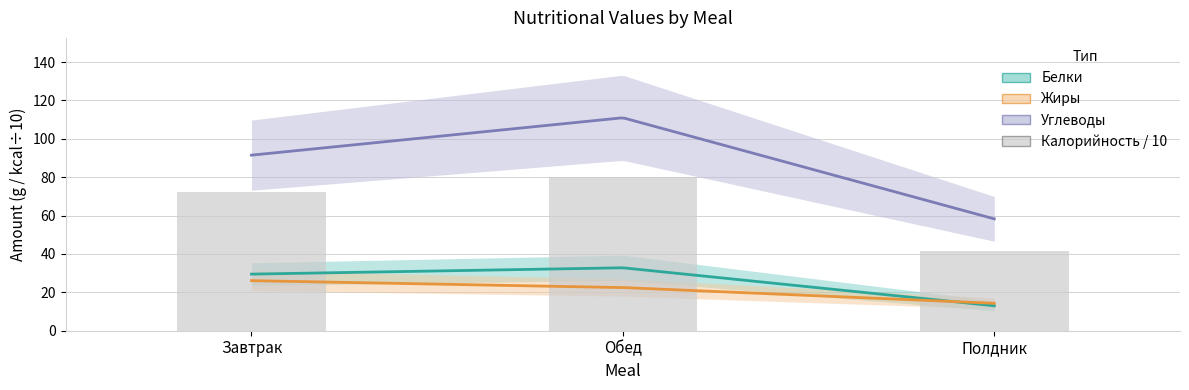

Between Обед and Завтрак, which is larger?

Обед